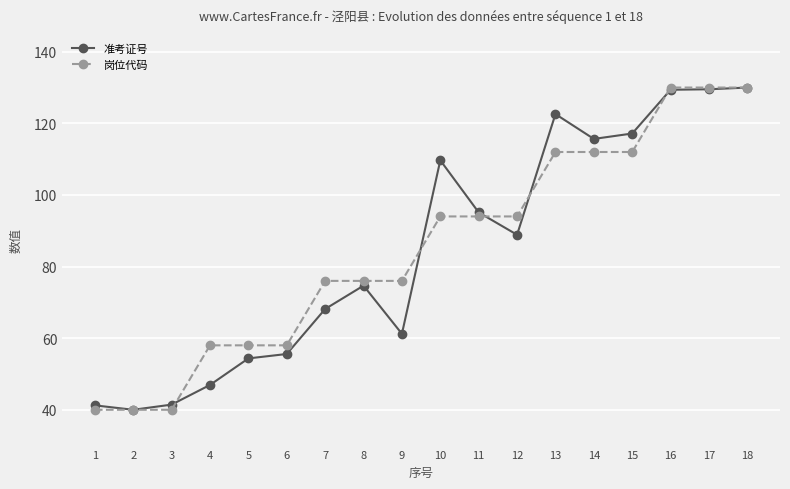

Which series changed the most between 6 and 9?

岗位代码